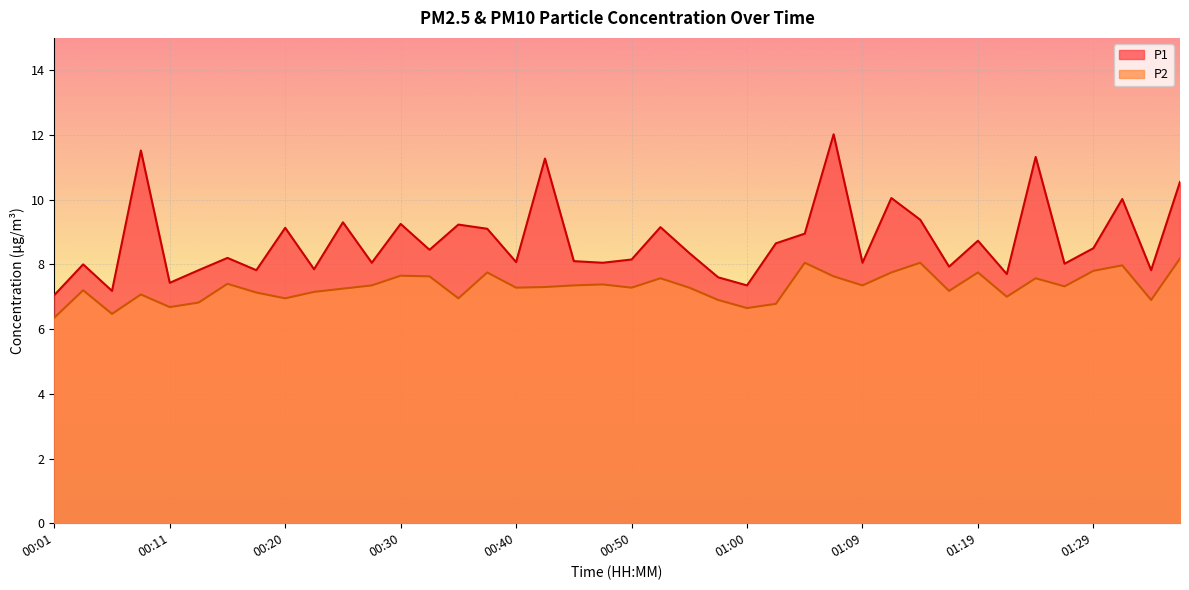

Which category has the highest value in the P1 series?

01:07